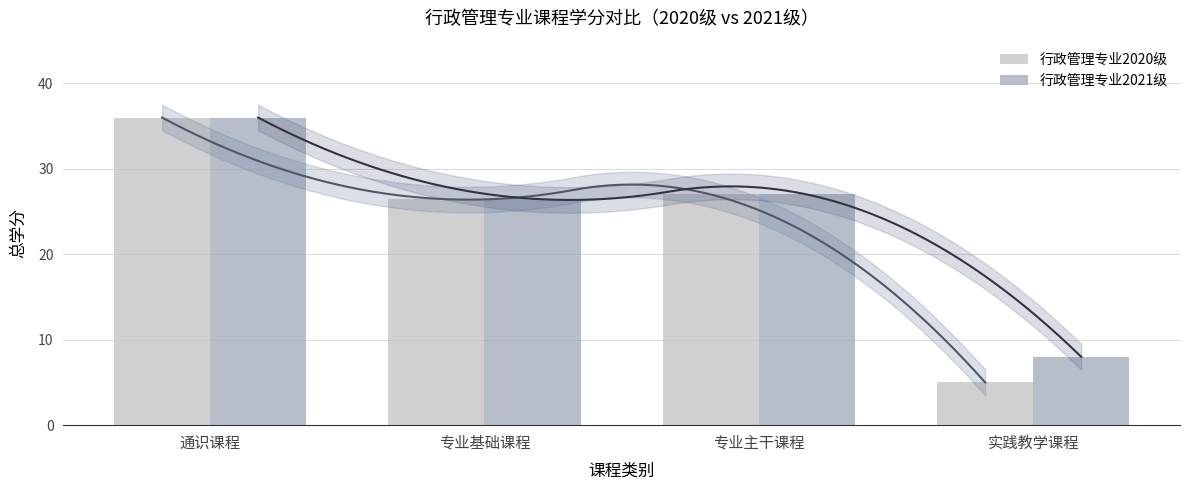

The 行政管理专业2020级 series shows 37.3 at 专业基础课程. True or false?

False